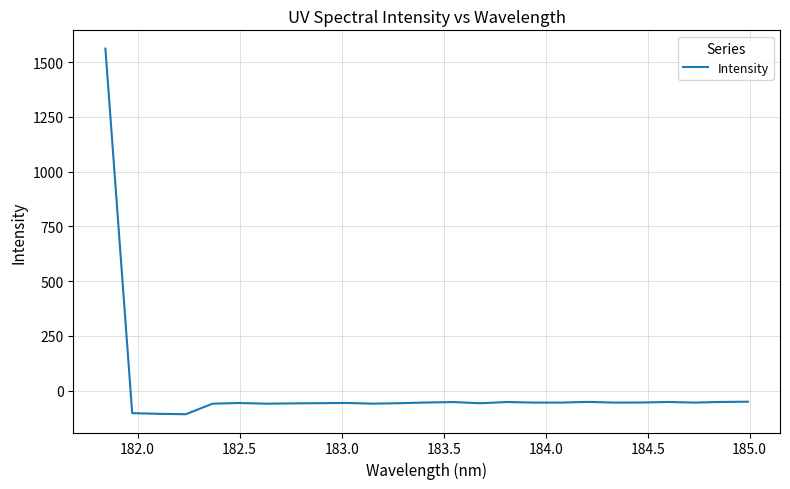

What is the minimum value shown in the chart?

-107.0